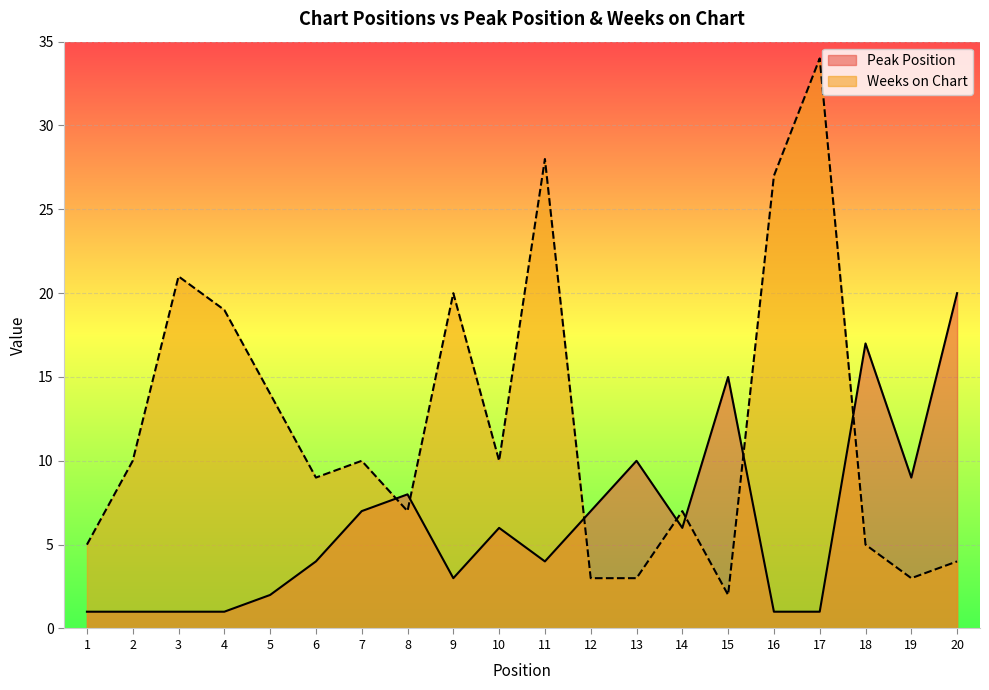

At which category does the chart reach its minimum across all series?

1